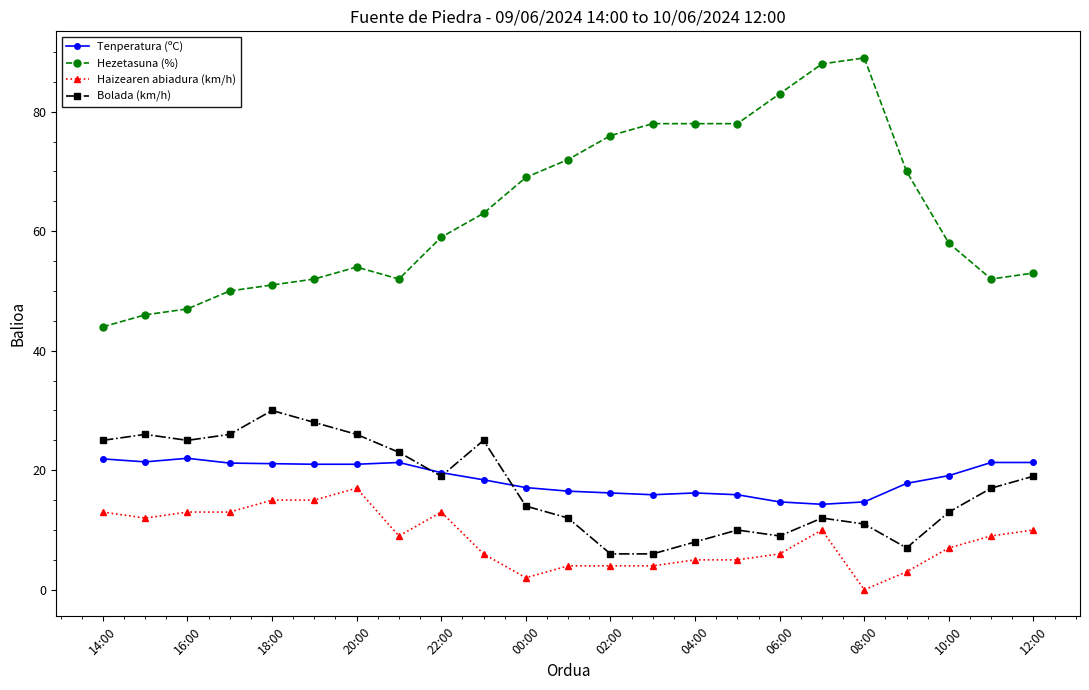

True or false: Hezetasuna (%) has more than 1 points higher than both neighbors.

True